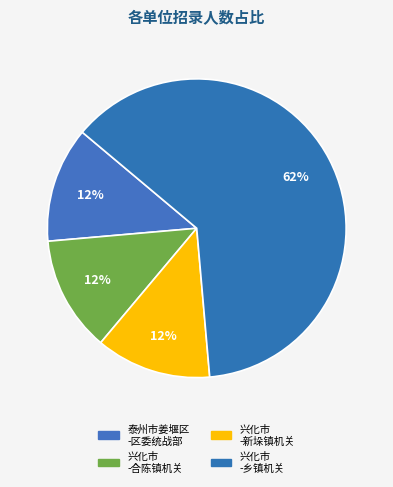

To the nearest percent, what is the average slice percentage?

25%